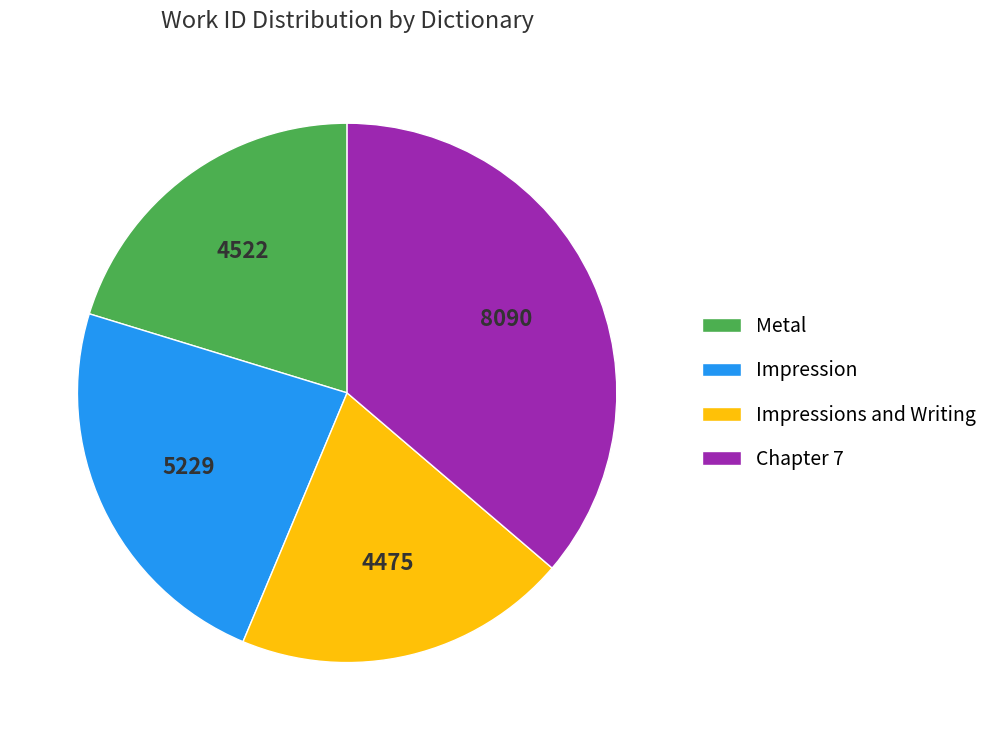

Between Impression and Chapter 7, which is larger?

Chapter 7